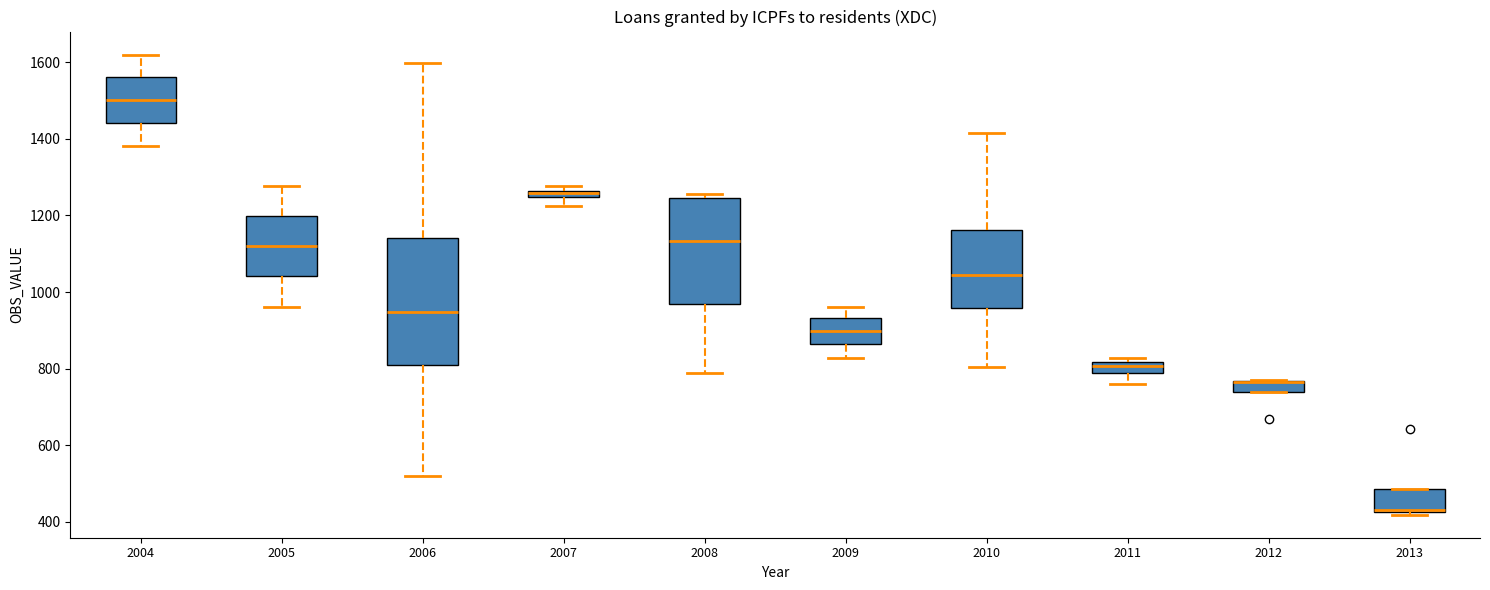

Where does the lower whisker of the box at x = 2009 end on the y-axis? The values are not printed on the chart, so give them approximately, as read against the axis.

820